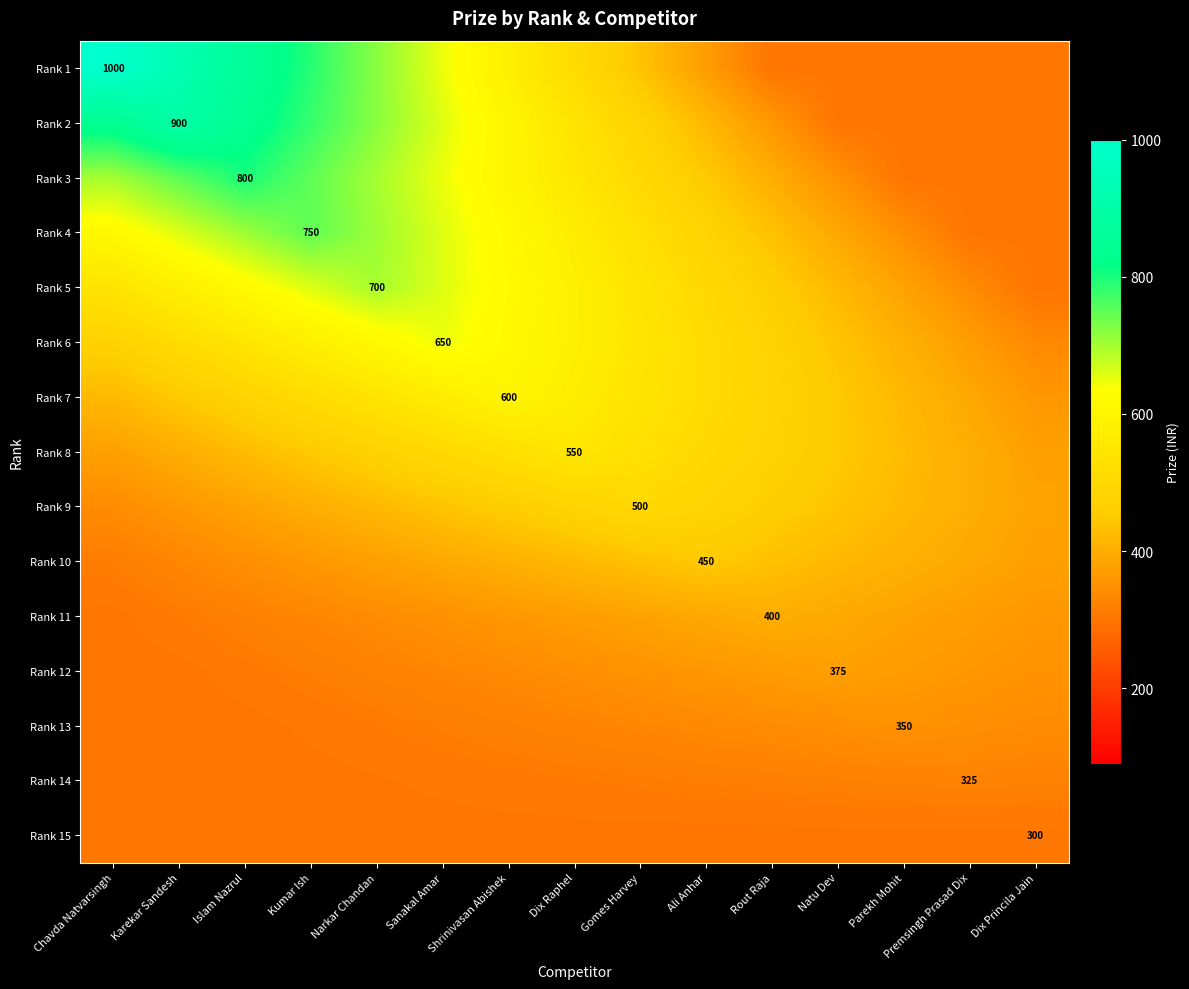

What is the total value across all series at Karekar Sandesh?

7380.0